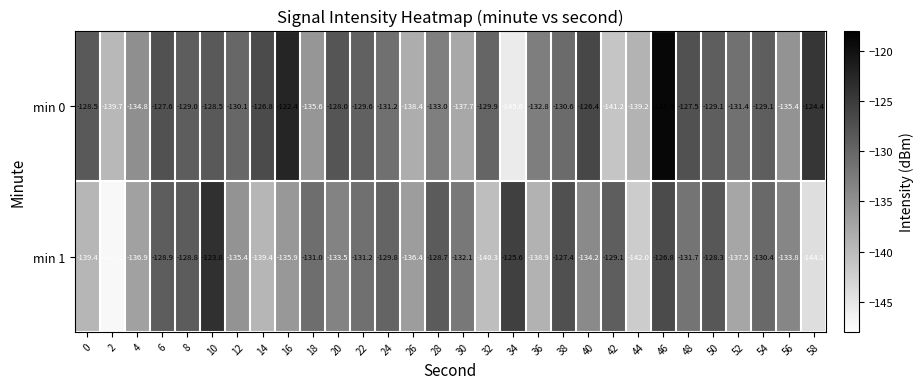

Between 18 and 28, which series saw the biggest shift?

min 0